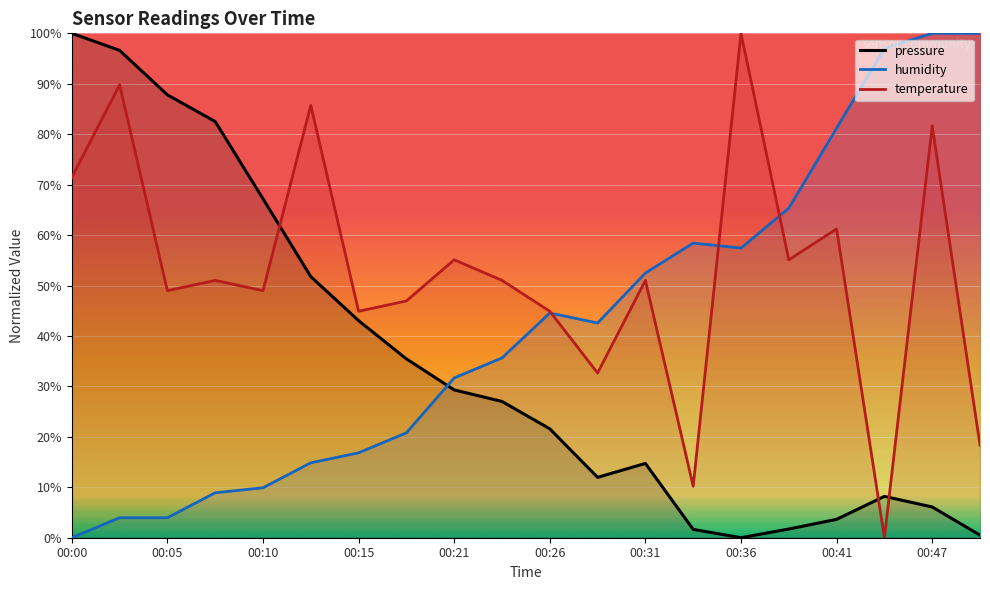

What are all the series names shown in the legend?

pressure, humidity, temperature